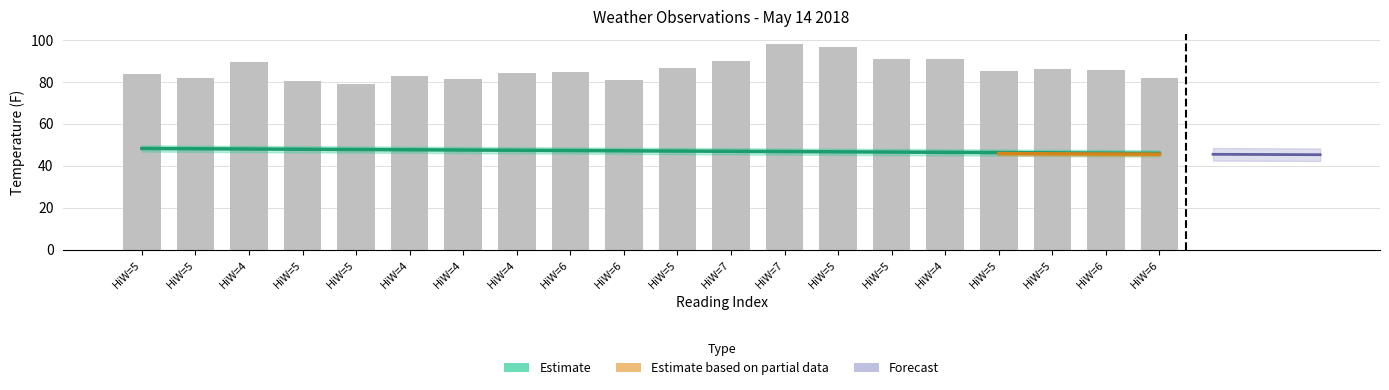

Reading right to left, extract all data points from this chart.

WindDir: HiW=6=81.7	HiW=6=85.5	HiW=5=86.2	HiW=5=85.1	HiW=4=90.7	HiW=5=90.9	HiW=5=96.4	HiW=7=97.9	HiW=7=90.1	HiW=5=86.7	HiW=6=80.7	HiW=6=84.4	HiW=4=84.0	HiW=4=81.3	HiW=4=82.6	HiW=5=78.9	HiW=5=80.5	HiW=4=89.5	HiW=5=81.8	HiW=5=83.5
Chill: HiW=6=45.9	HiW=6=46.0	HiW=5=46.1	HiW=5=46.2	HiW=4=46.3	HiW=5=46.5	HiW=5=46.6	HiW=7=46.7	HiW=7=46.8	HiW=5=46.9	HiW=6=47.1	HiW=6=47.2	HiW=4=47.3	HiW=4=47.4	HiW=4=47.6	HiW=5=47.7	HiW=5=47.8	HiW=4=47.9	HiW=5=48.0	HiW=5=48.2